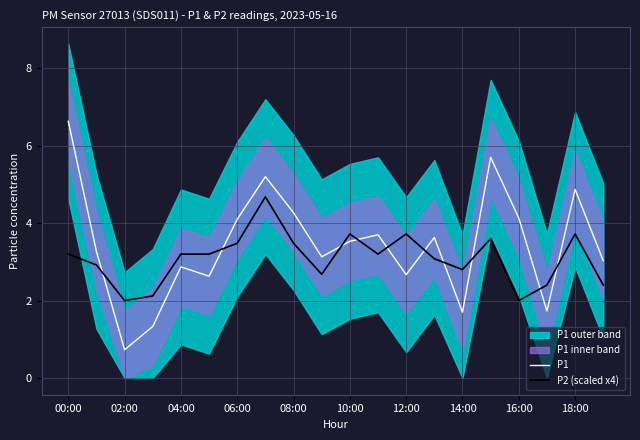

True or false: P1 has a value of 3.6 at 13.

True